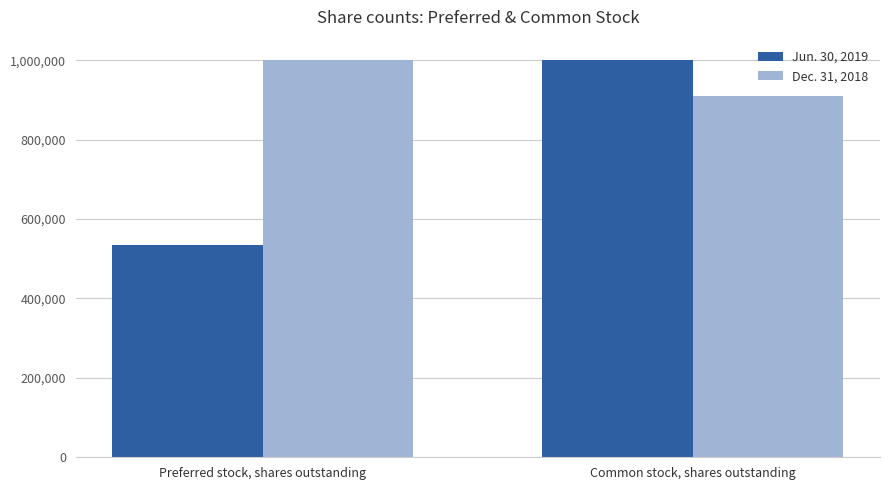

Rank the series by their maximum value, from lowest to highest.

Dec. 31, 2018, Jun. 30, 2019